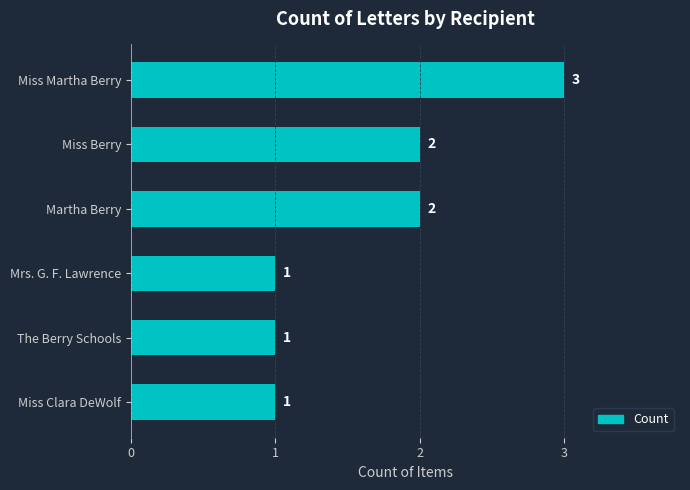

Count the values in the range 1 to 2.

5